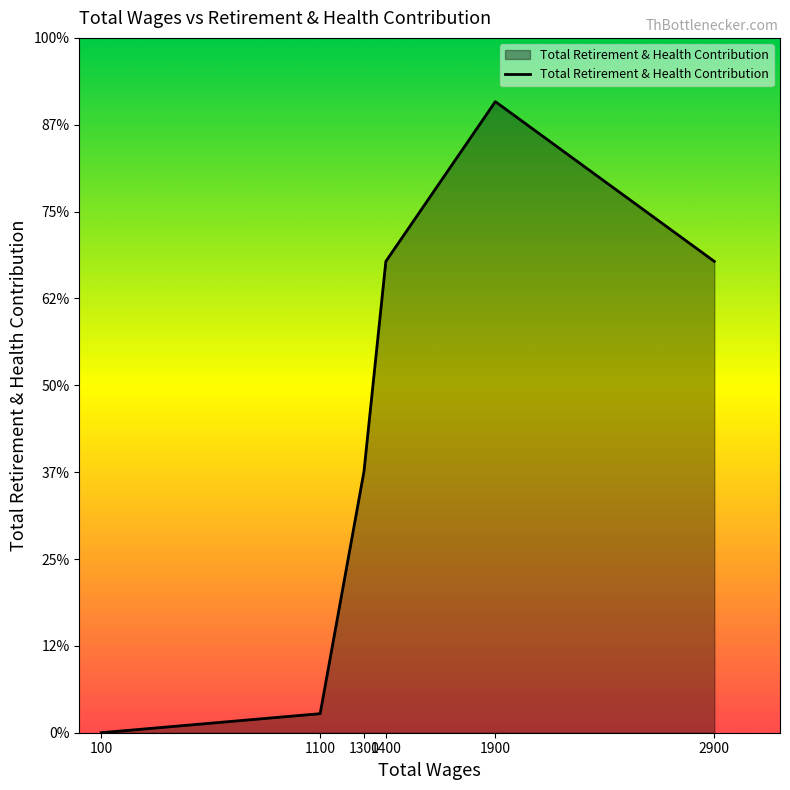

List the labels in order of value, smallest first.

100.0, 1100.0, 1300.0, 2900.0, 1400.0, 1900.0